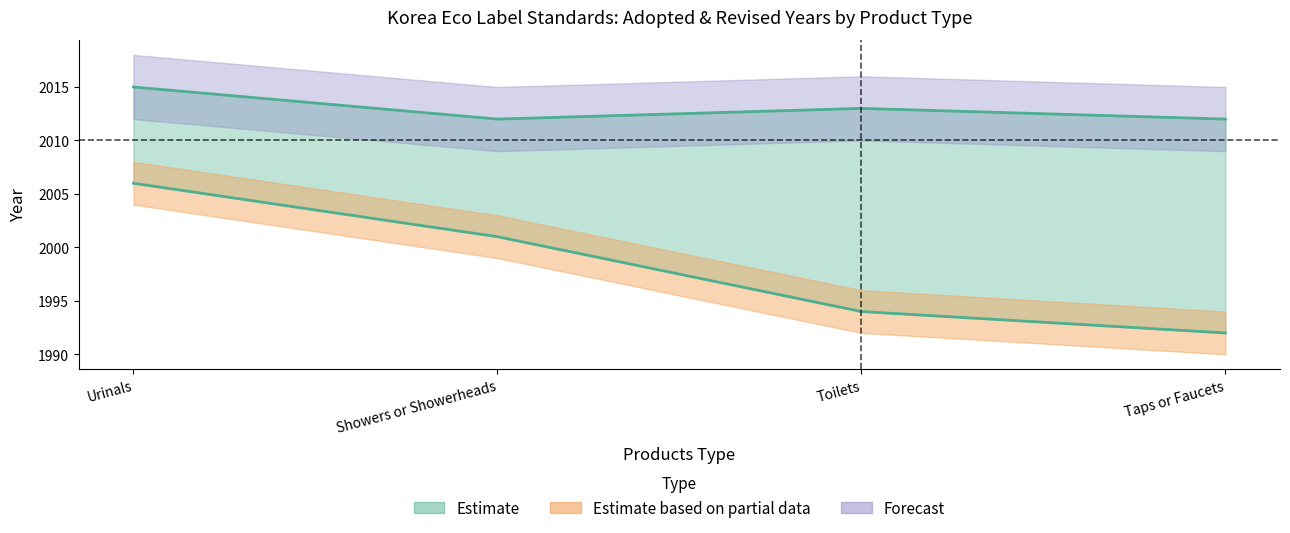

Reading left to right, transcribe all the data shown in this chart.

Adopted: 2006	2001	1994	1992
Revised: 2015	2012	2013	2012